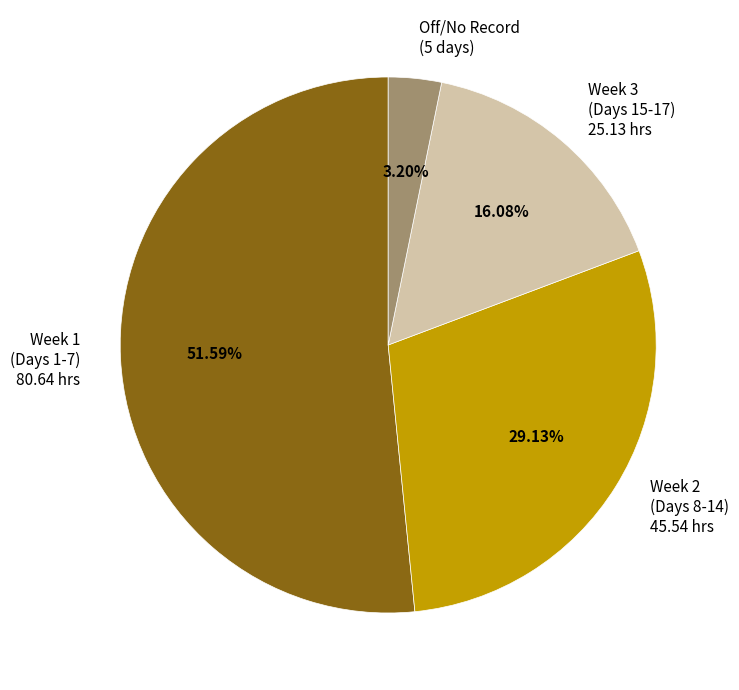

How many segments does this pie chart have?

4